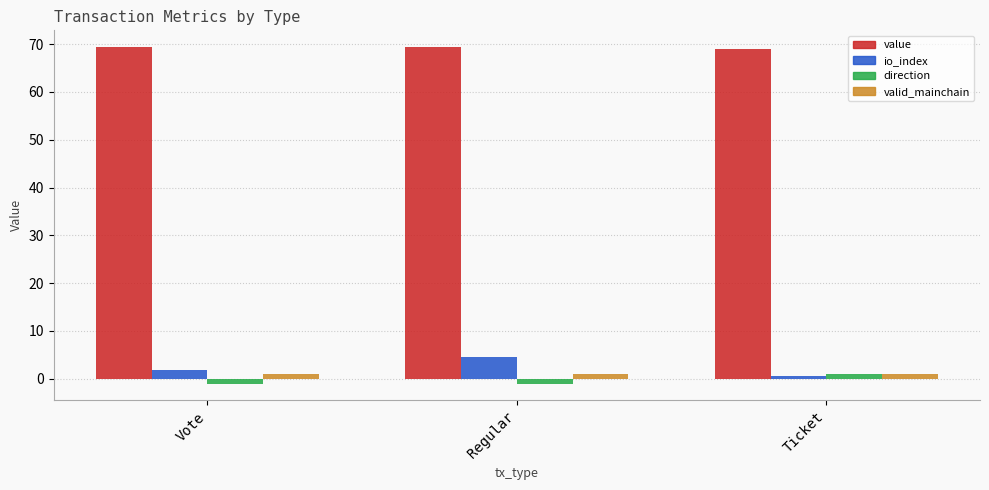

At how many categories does at least one series exceed 57?

3